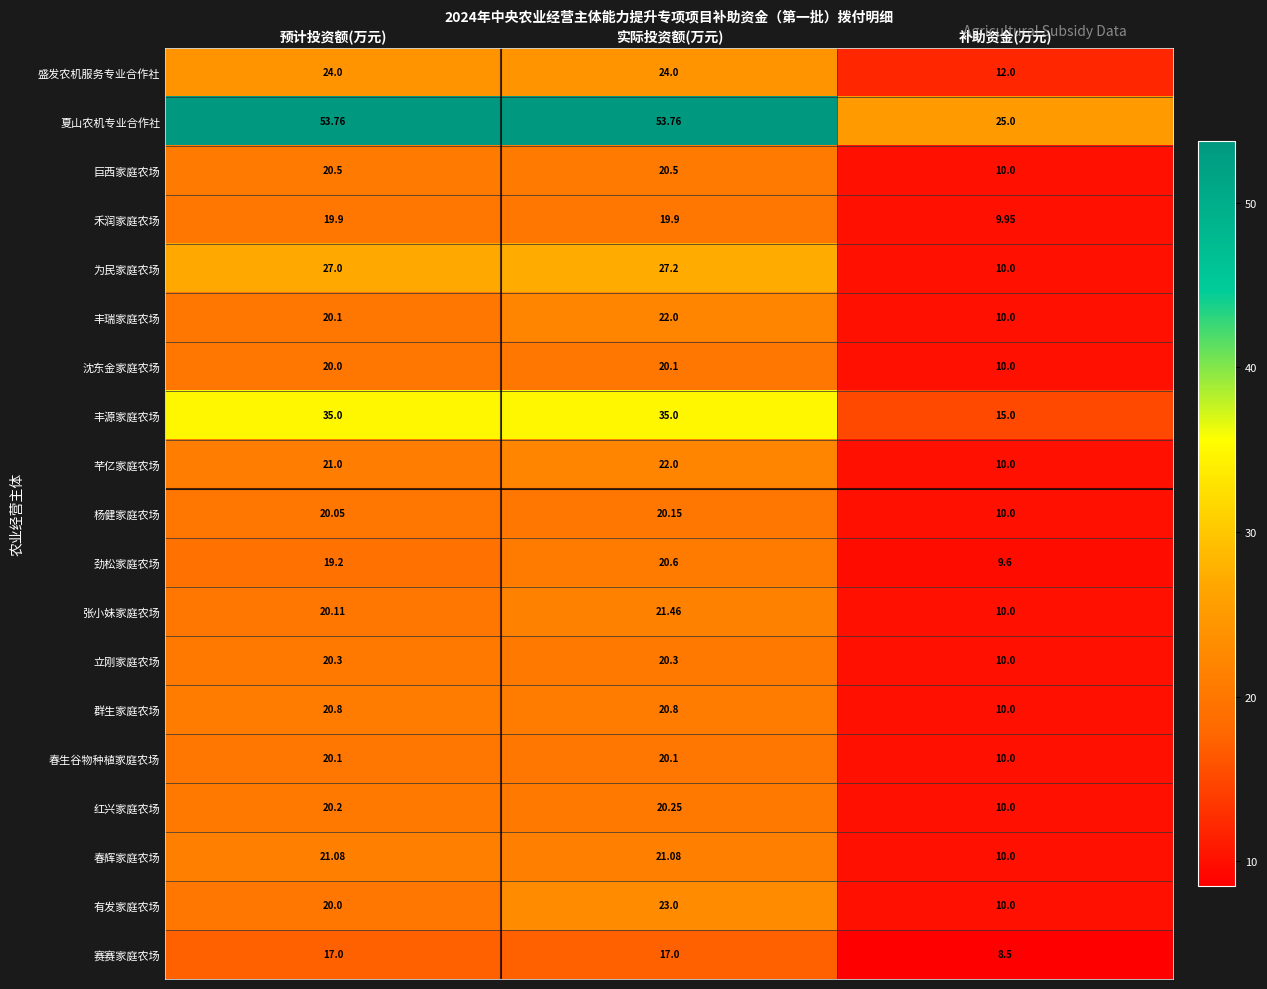

At which category is the sum across all series the highest?

实际投资额(万元)